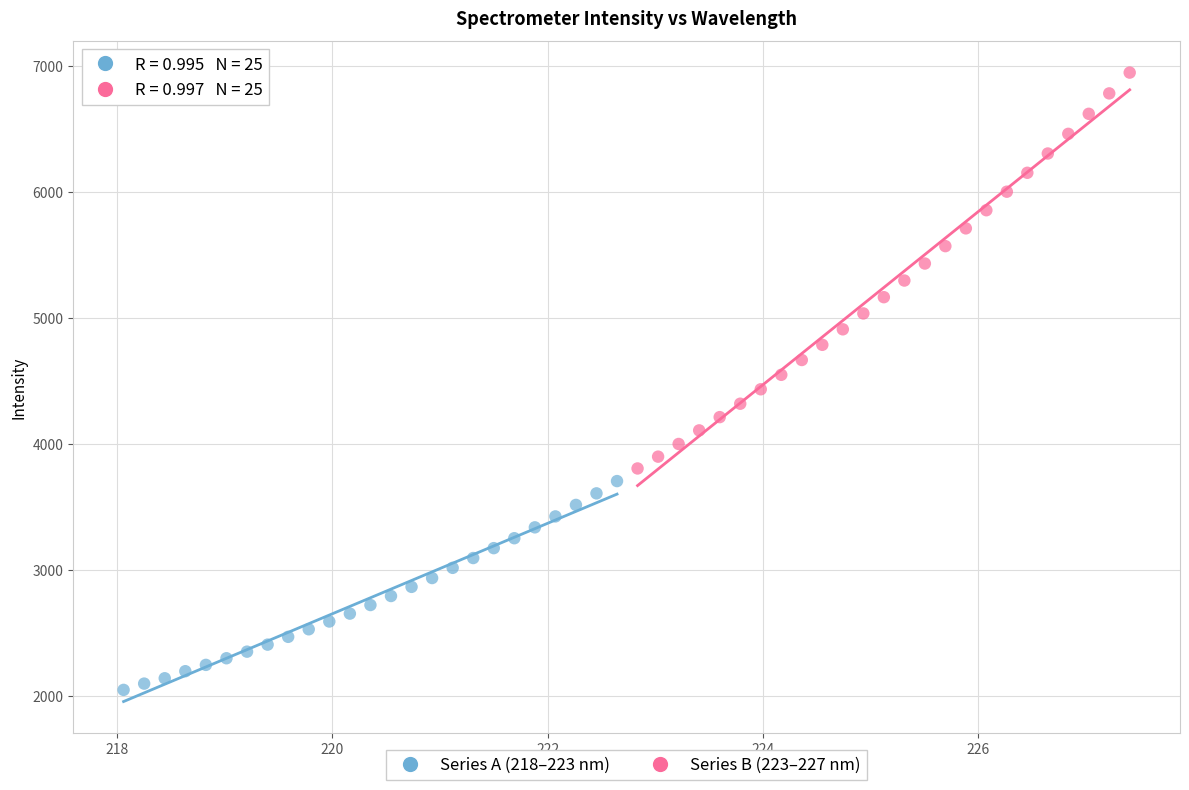

Which series has the largest Y range (max minus min)?

Series B (223–227 nm)